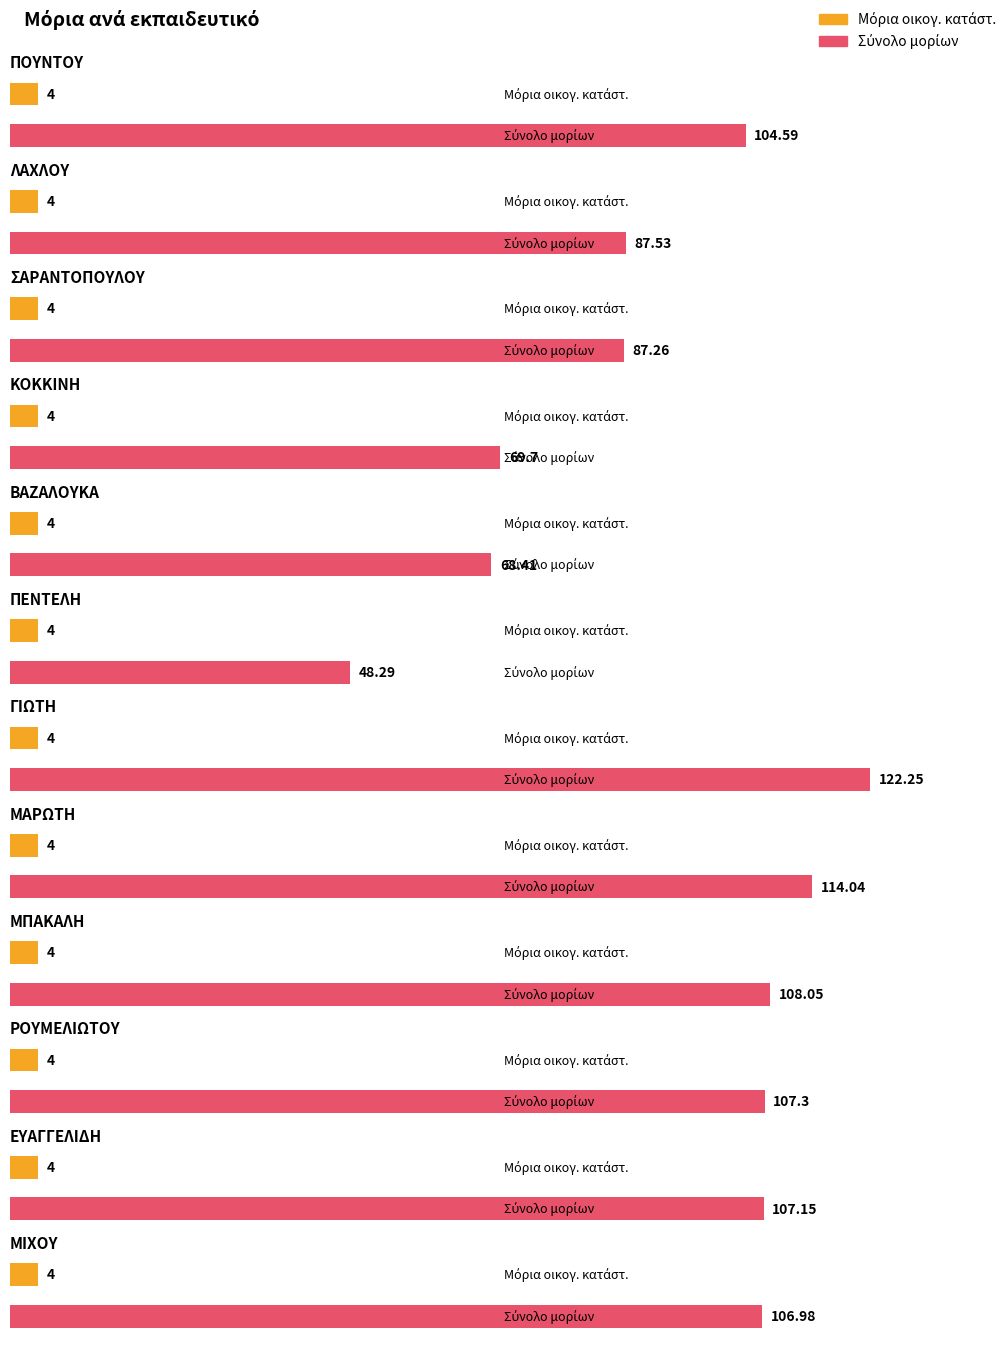

How many values in the Σύνολο μορίων series are below 106?

6